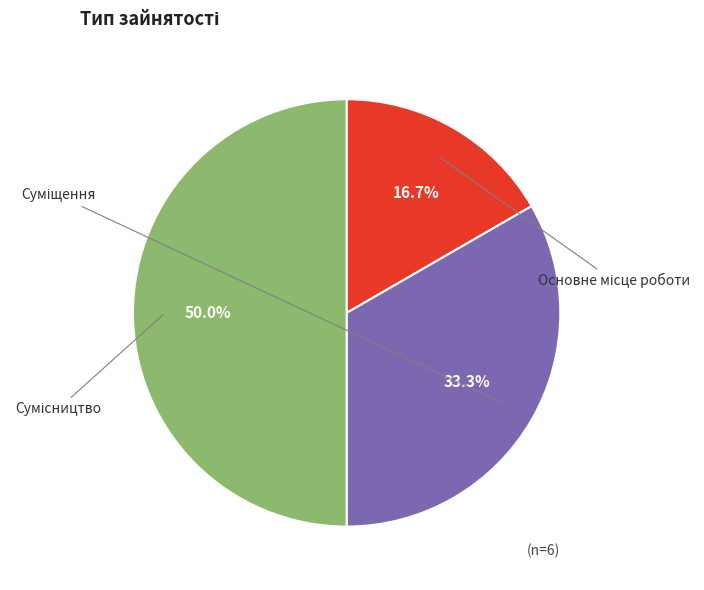

Which category has the biggest portion of the pie?

Сумісництво